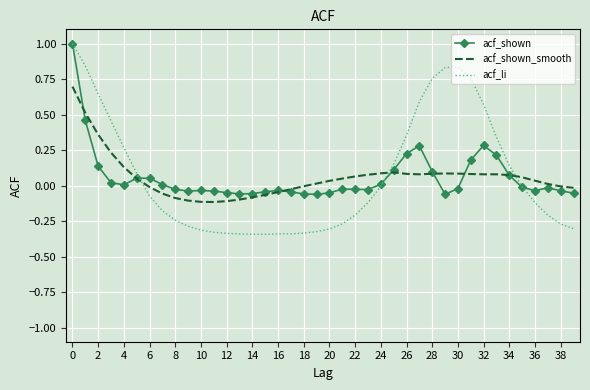

True or false: acf_shown has more than 0 points higher than both neighbors.

True